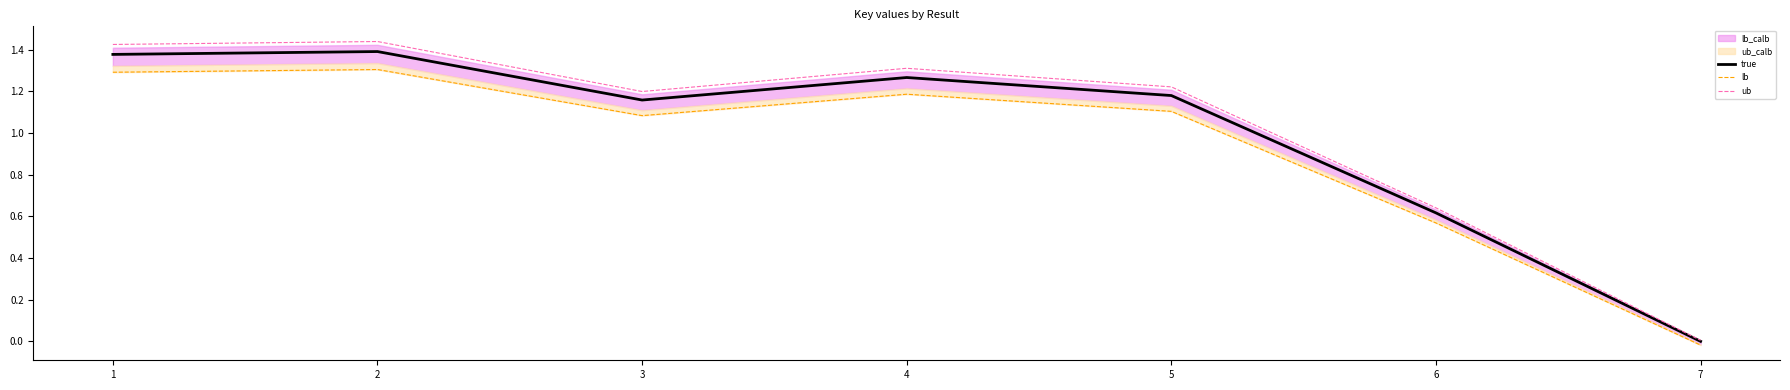

Which category has the lowest value in the ub series?

7